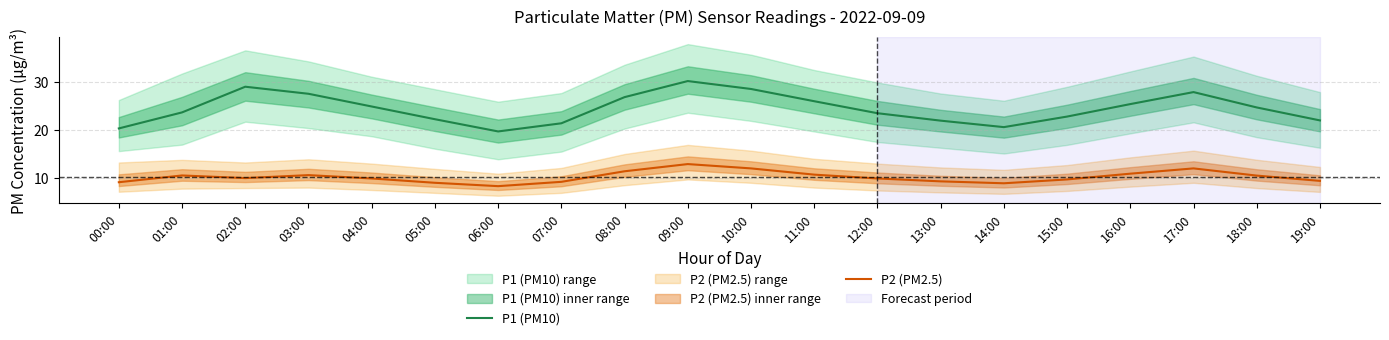

True or false: P1 (PM10) and P2 (PM2.5) intersect in this chart.

False